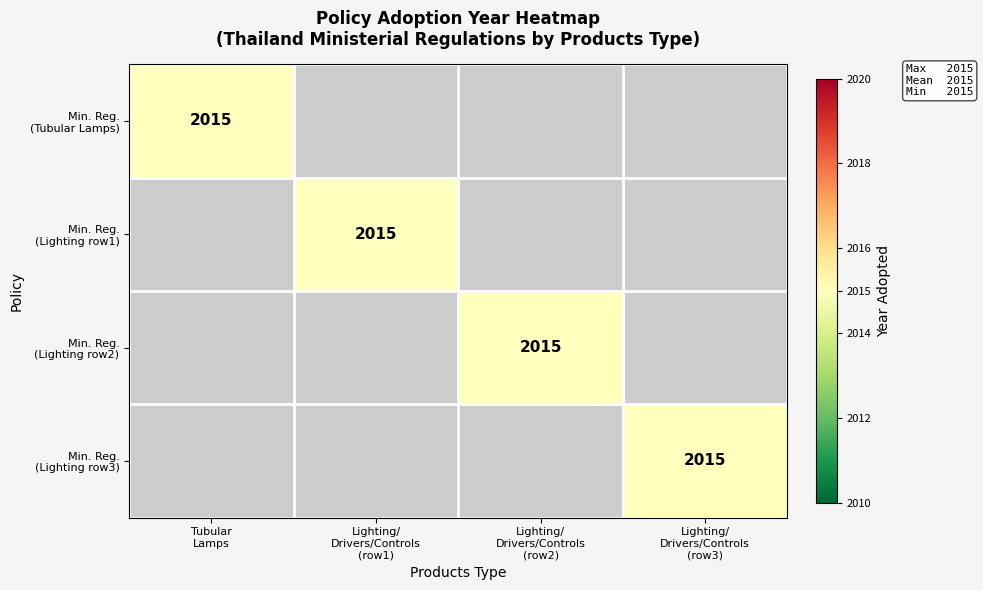

The value of Min. Reg. (Tubular Lamps) at Lighting/ Drivers/Controls (row3) is 734. True or false?

False